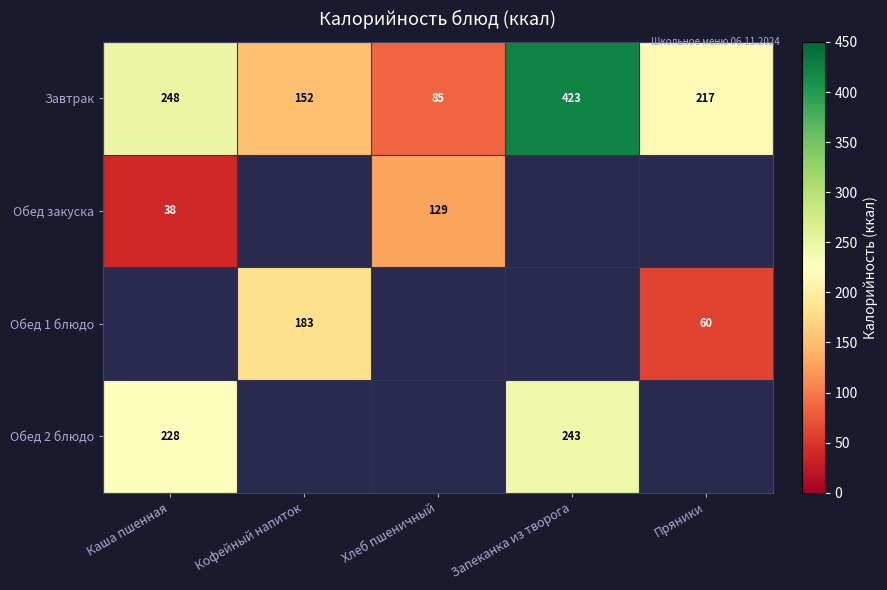

Is it true that Обед закуска equals 11 at Каша пшенная?

False